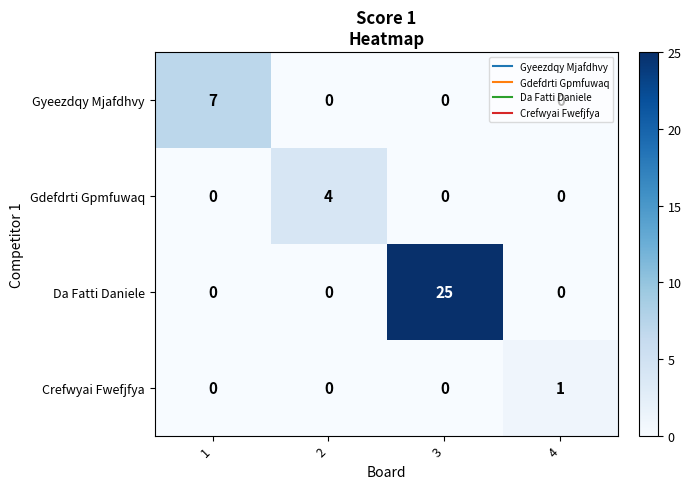

List the series in order of their peak value, lowest first.

Crefwyai Fwefjfya, Gdefdrti Gpmfuwaq, Gyeezdqy Mjafdhvy, Da Fatti Daniele